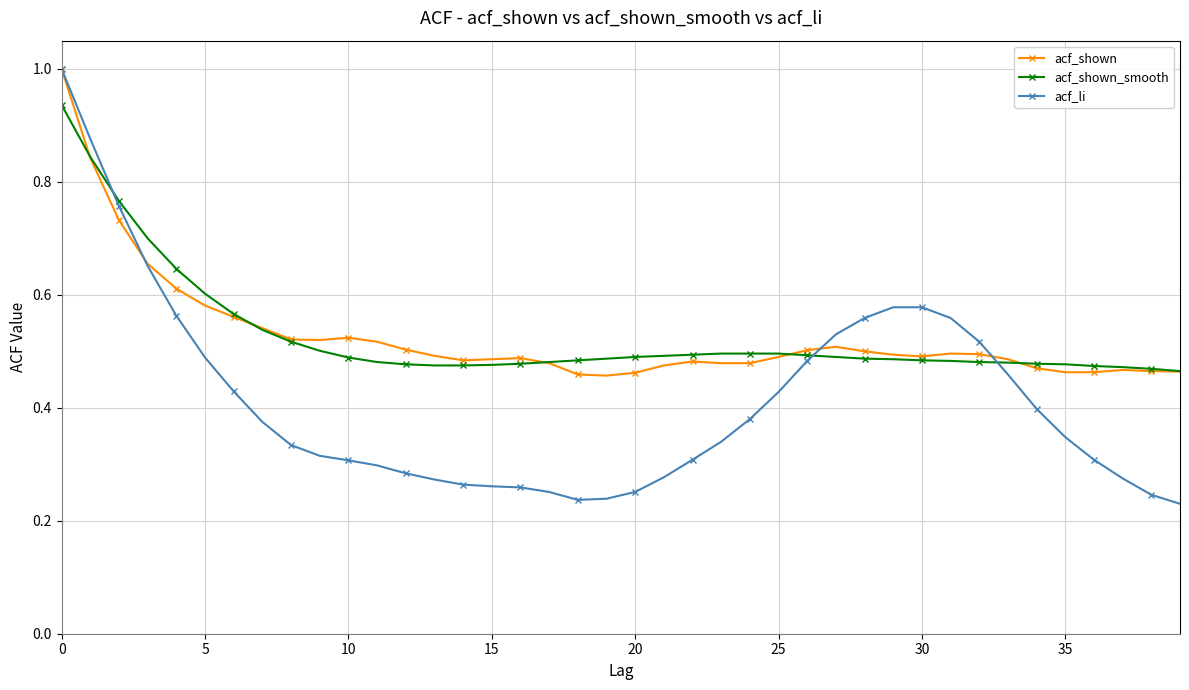

Which series has the widest spread of values?

acf_li